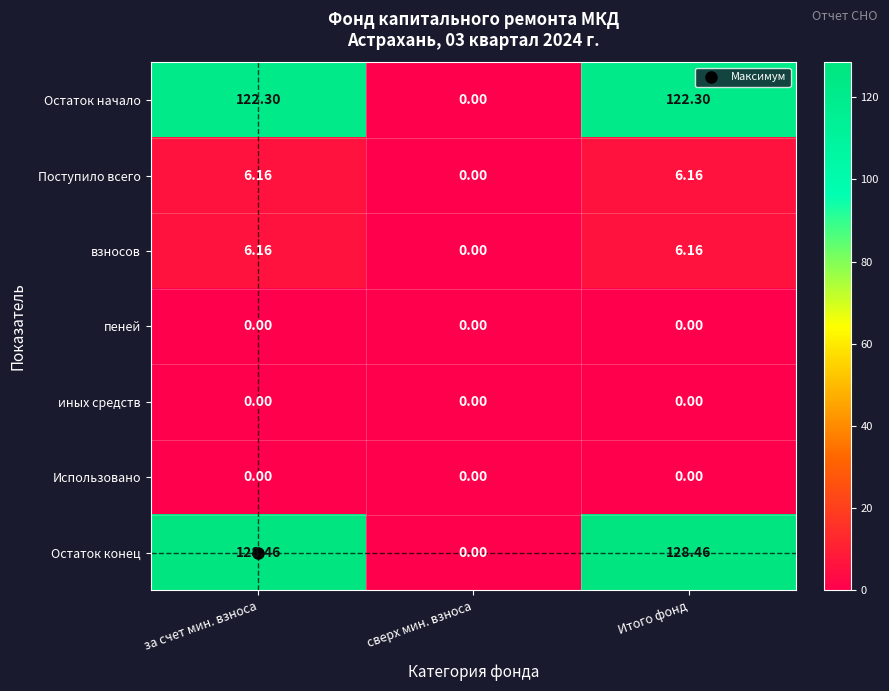

Which series changed the most between за счет мин. взноса and сверх мин. взноса?

Остаток конец